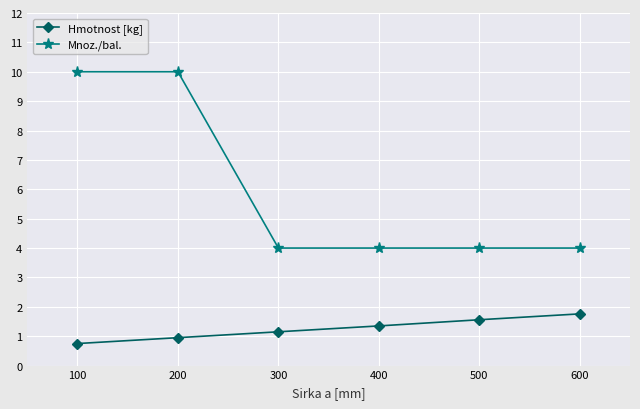

What is the average value of the Hmotnost [kg] series?

1.3